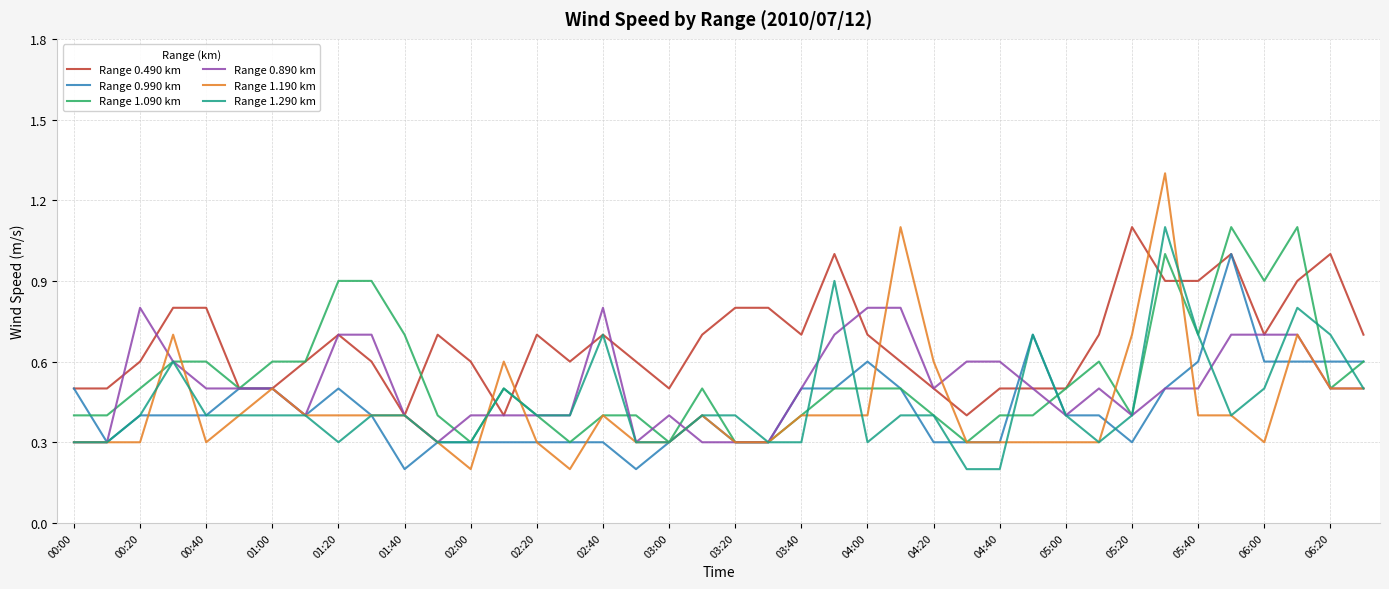

What is the highest value of the Range 1.190 km series?

1.3